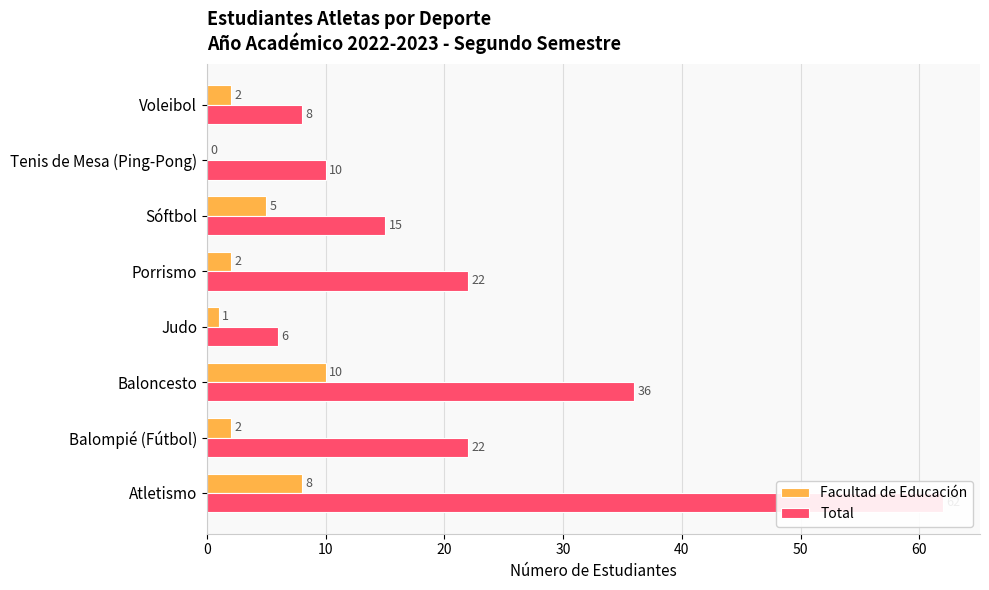

Which series has the widest spread of values?

Total